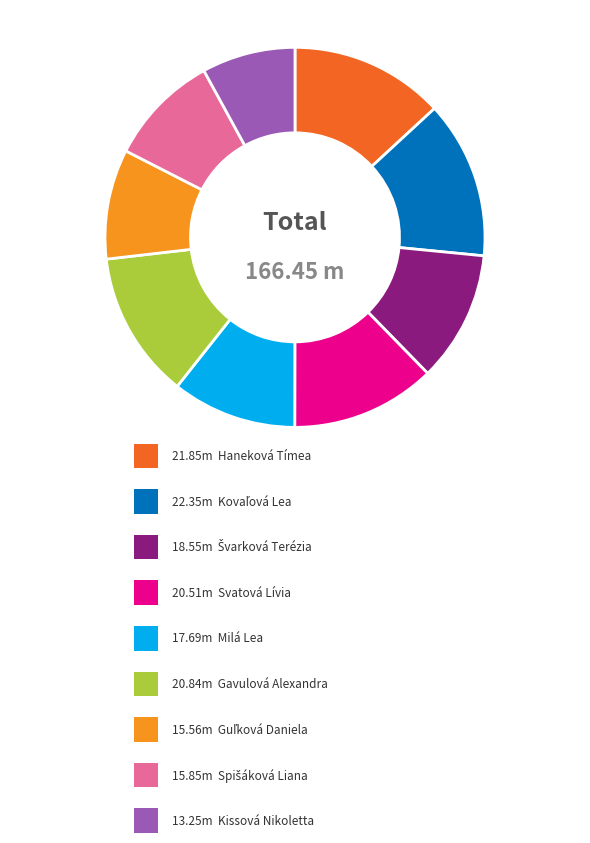

Is there any slice that represents more than half of the pie?

No